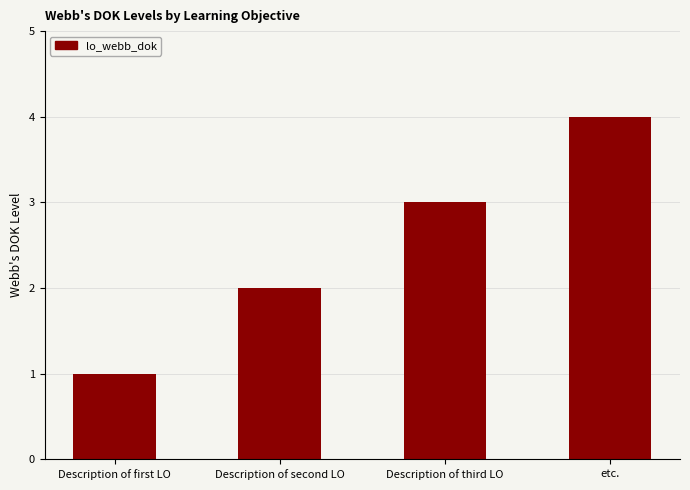

What position from the right is Description of second LO?

3